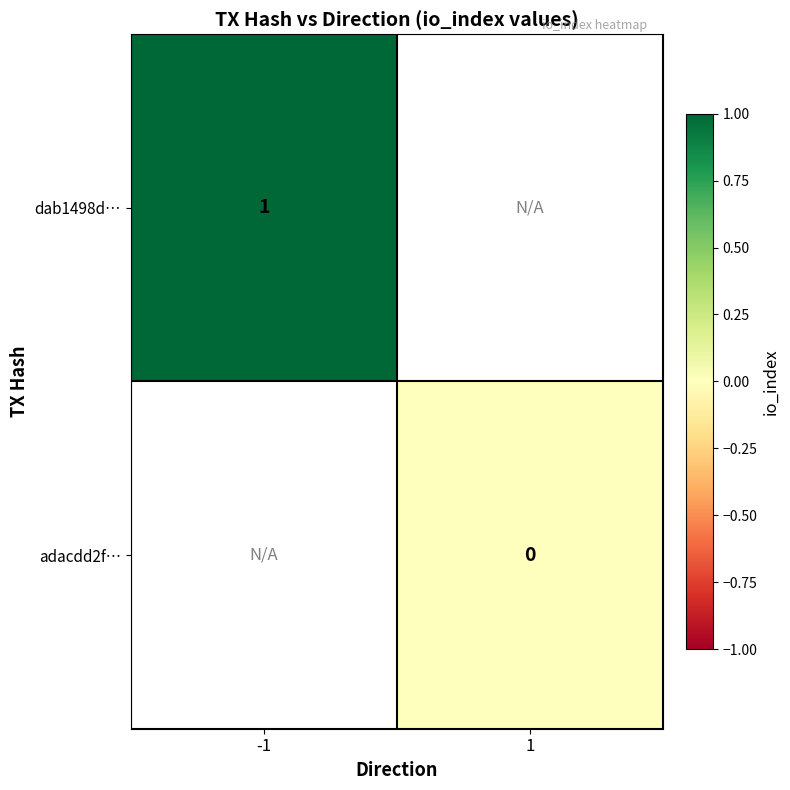

Is it true that dab1498d… equals 1 at -1?

True